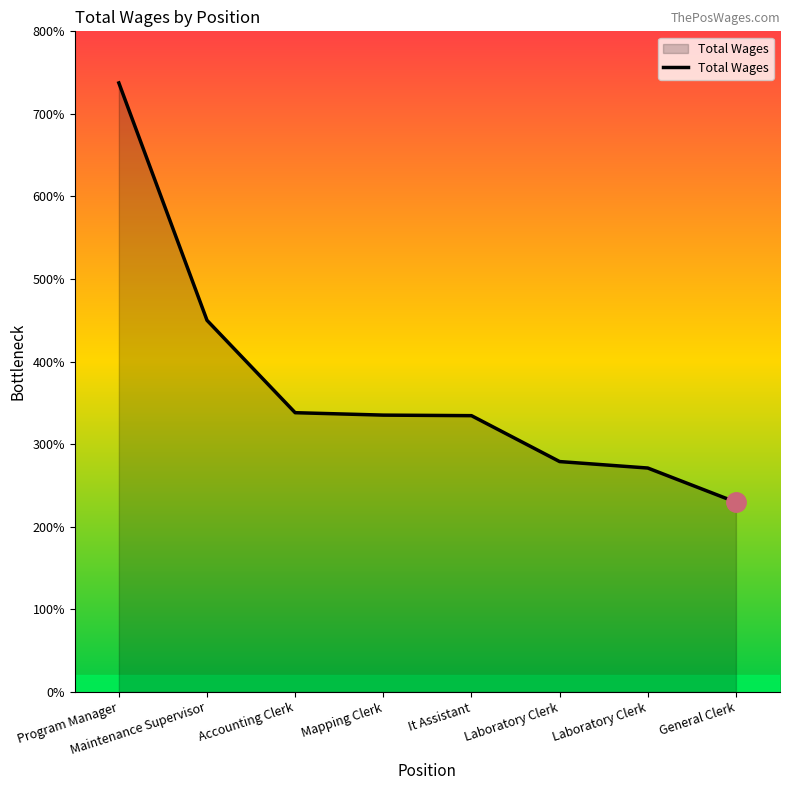

Is this an area chart (filled region under the line)?

Yes